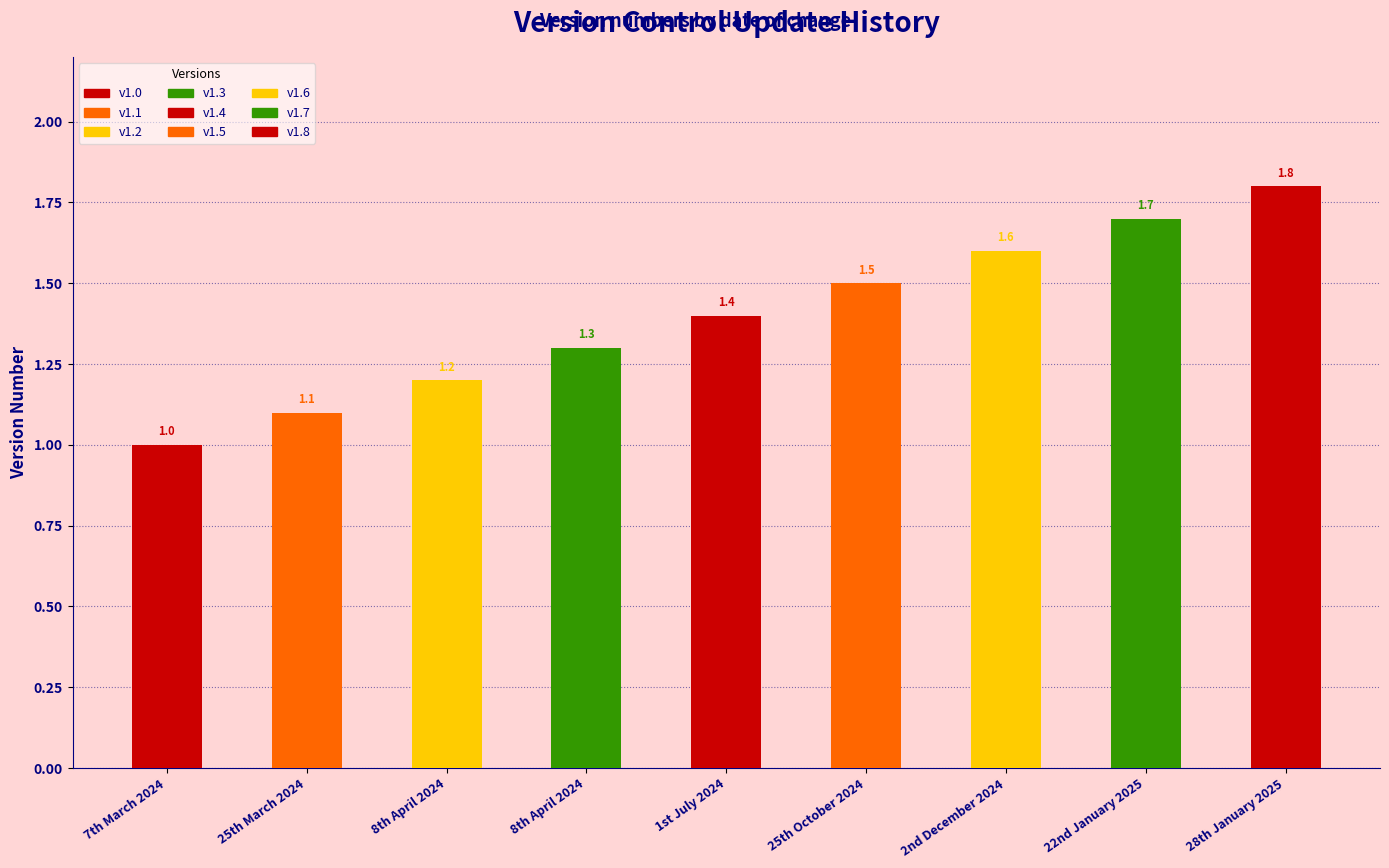

Which has a higher value, 25th October 2024 or 8th April 2024?

25th October 2024